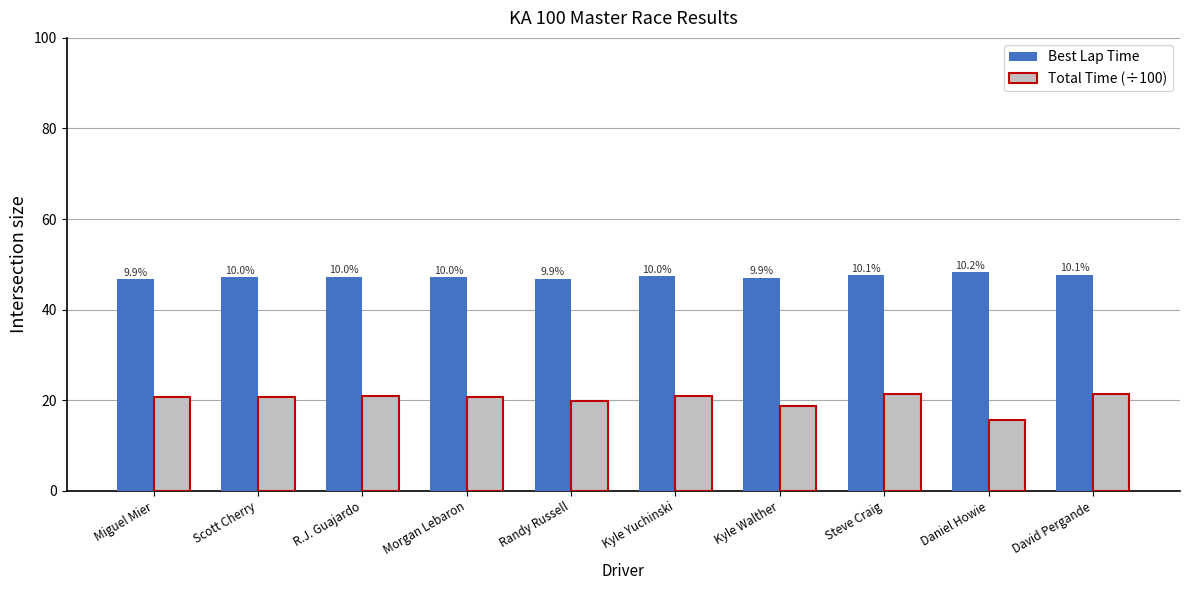

Read the Total Time (÷100) value at Scott Cherry.

20.6